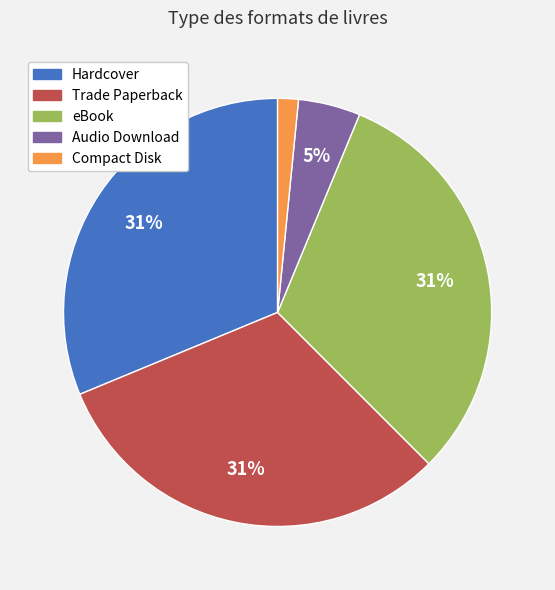

Combined, do Hardcover and eBook account for over 50%?

Yes